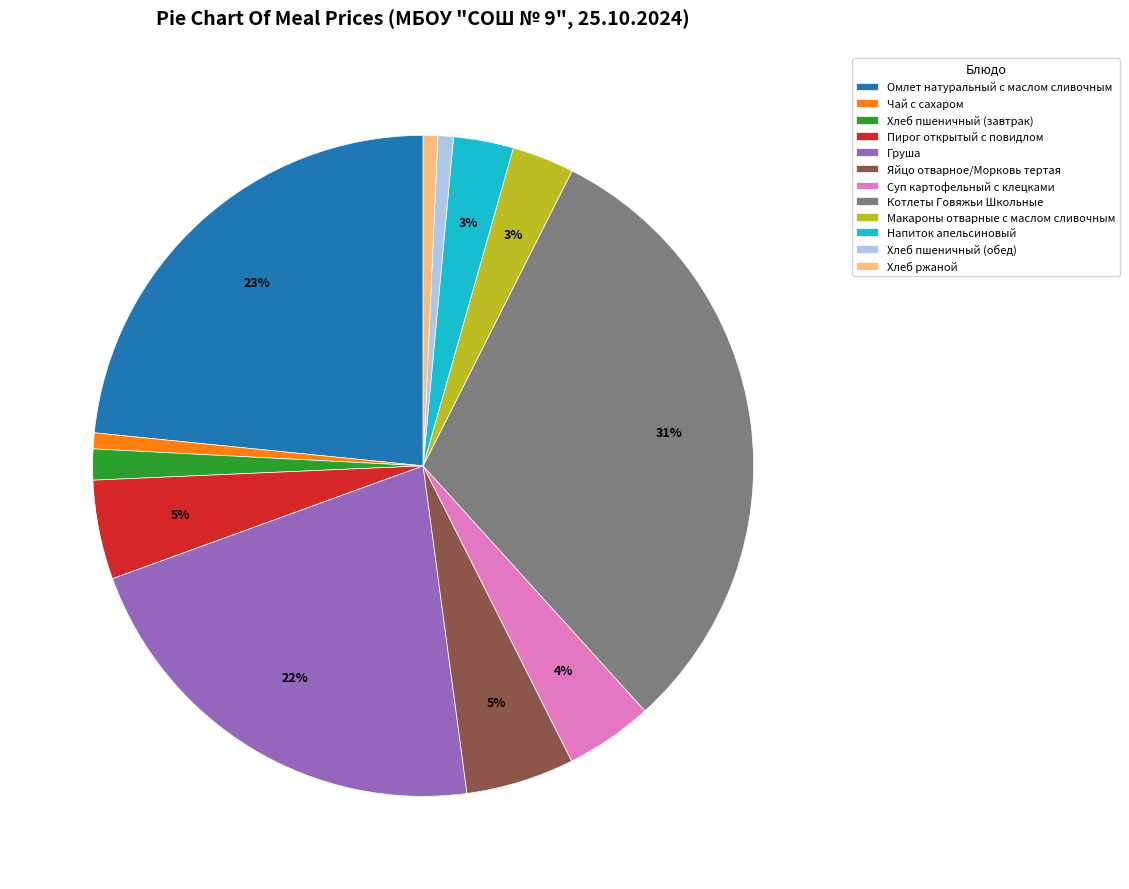

Count the number of slices in the pie.

12